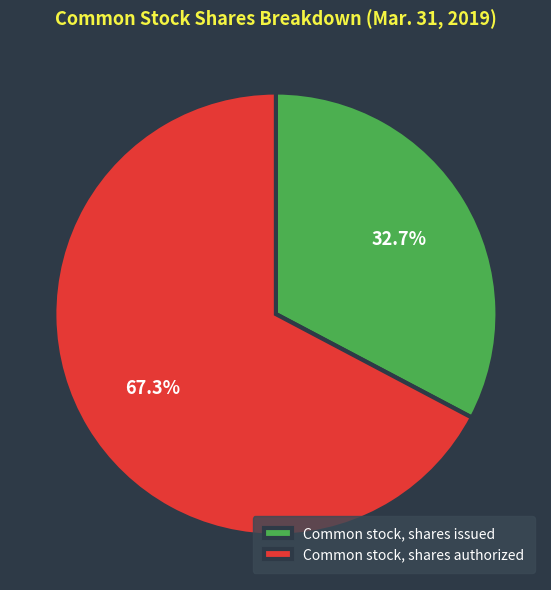

Which category has the smallest portion of the pie?

Common stock, shares issued